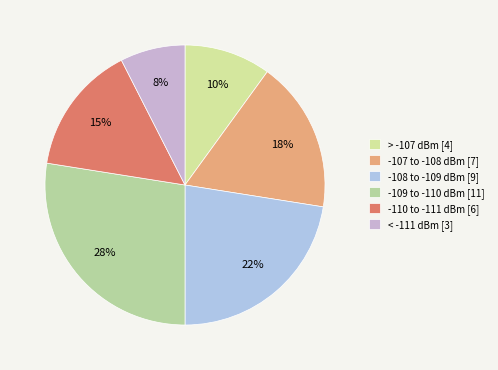

Rank the categories by value from lowest to highest.

< -111 dBm [3], > -107 dBm [4], -110 to -111 dBm [6], -107 to -108 dBm [7], -108 to -109 dBm [9], -109 to -110 dBm [11]